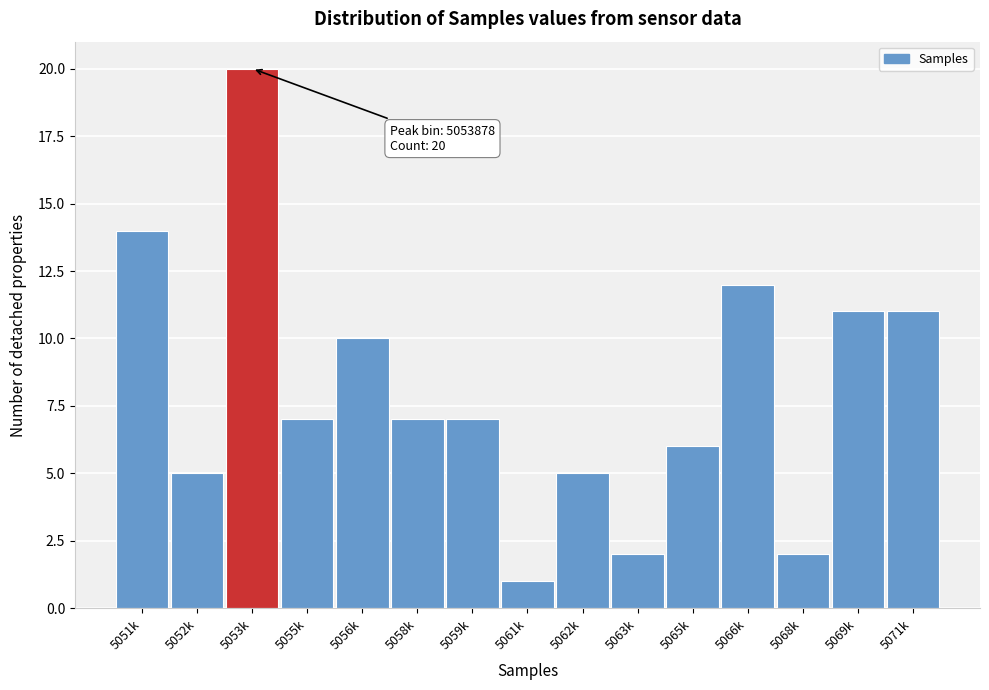

Reading right to left, extract all data points from this chart.

5071k=11	5069k=11	5068k=2	5066k=12	5065k=6	5063k=2	5062k=5	5061k=1	5059k=7	5058k=7	5056k=10	5055k=7	5053k=20	5052k=5	5051k=14